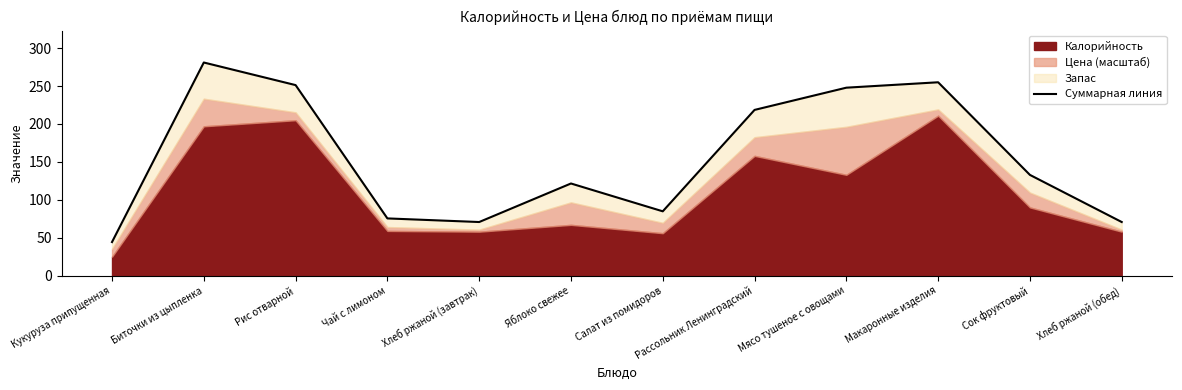

At which category does the chart reach its minimum across all series?

Кукуруза припущенная